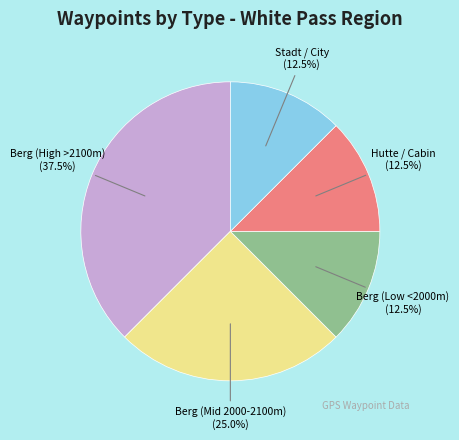

Is Berg (Low <2000m) the majority of the pie?

No